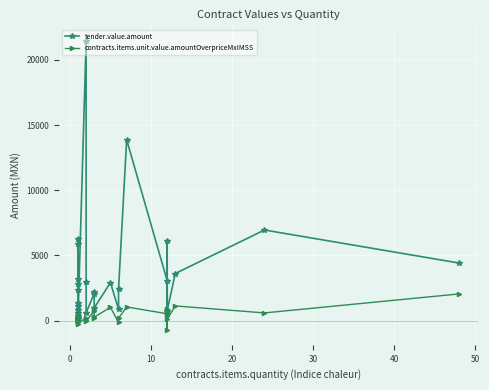

The value of contracts.items.unit.value.amountOverpriceMxIMSS at 10 is 217.9. True or false?

False